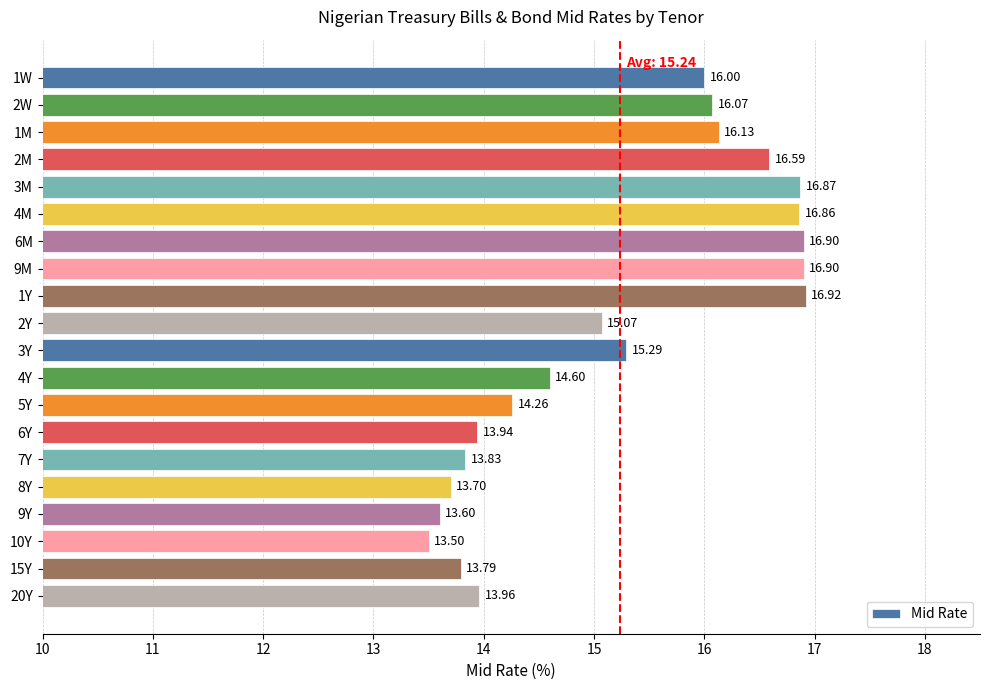

What is the difference between the values at 4Y and 7Y?

0.8